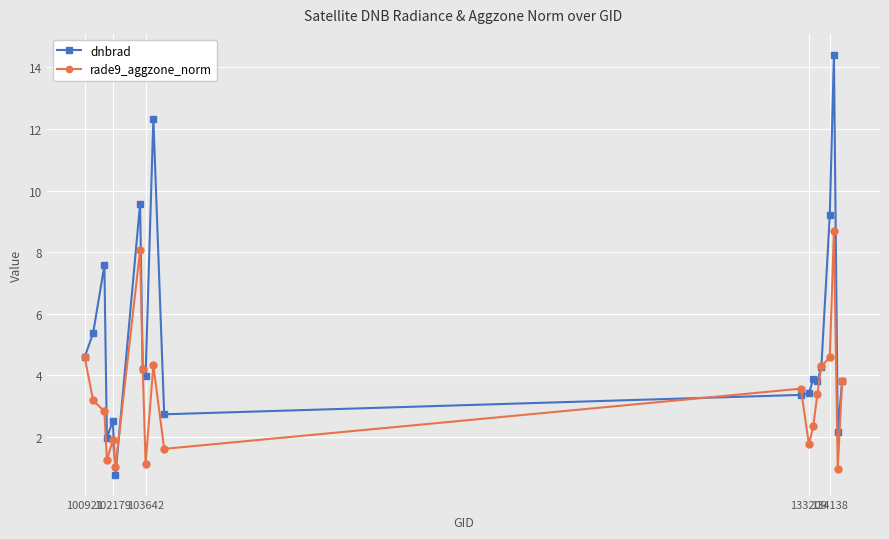

What is the highest value of the rade9_aggzone_norm series?

8.7